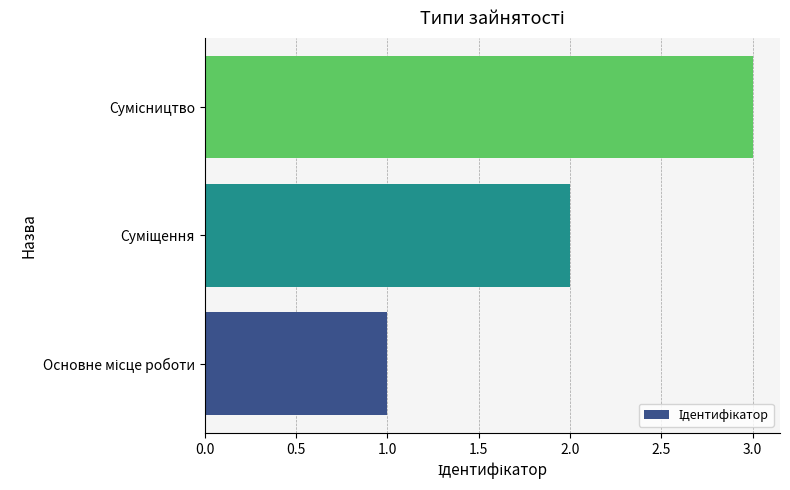

How many distinct data groups are displayed?

1